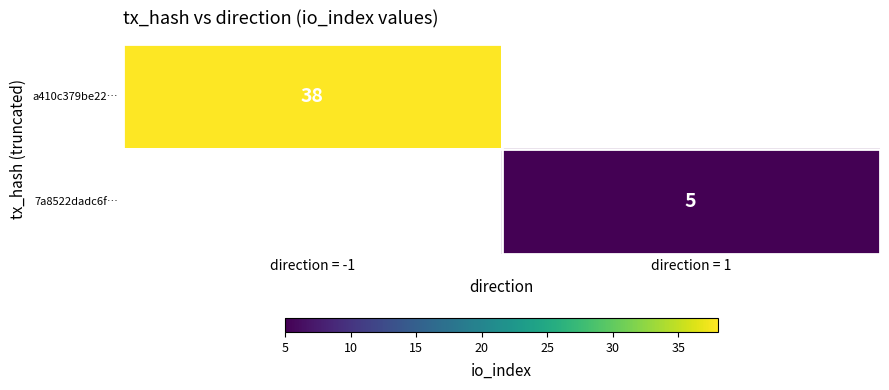

True or false: 7a8522dadc6f… has a value of 2 at direction = 1.

False